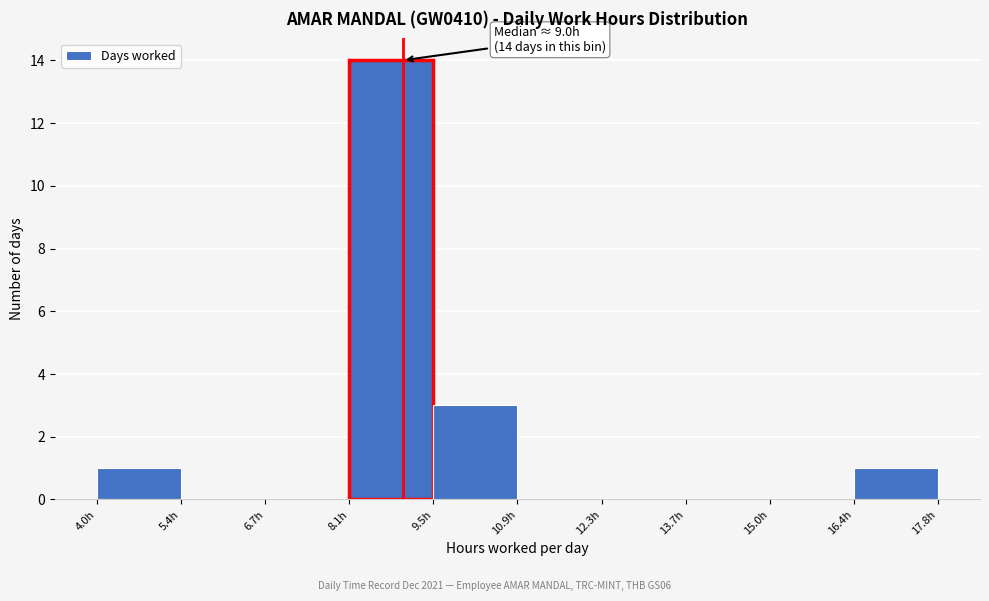

Which range on the x-axis has the tallest bar?

8.2 to 9.6